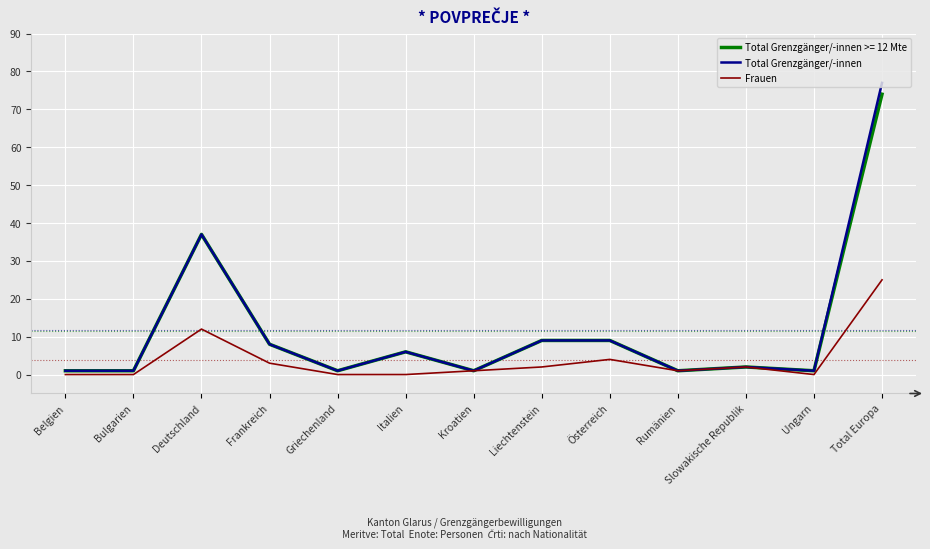

Rank the series by their maximum value, from lowest to highest.

Frauen, Total Grenzgänger/-innen >= 12 Mte, Total Grenzgänger/-innen